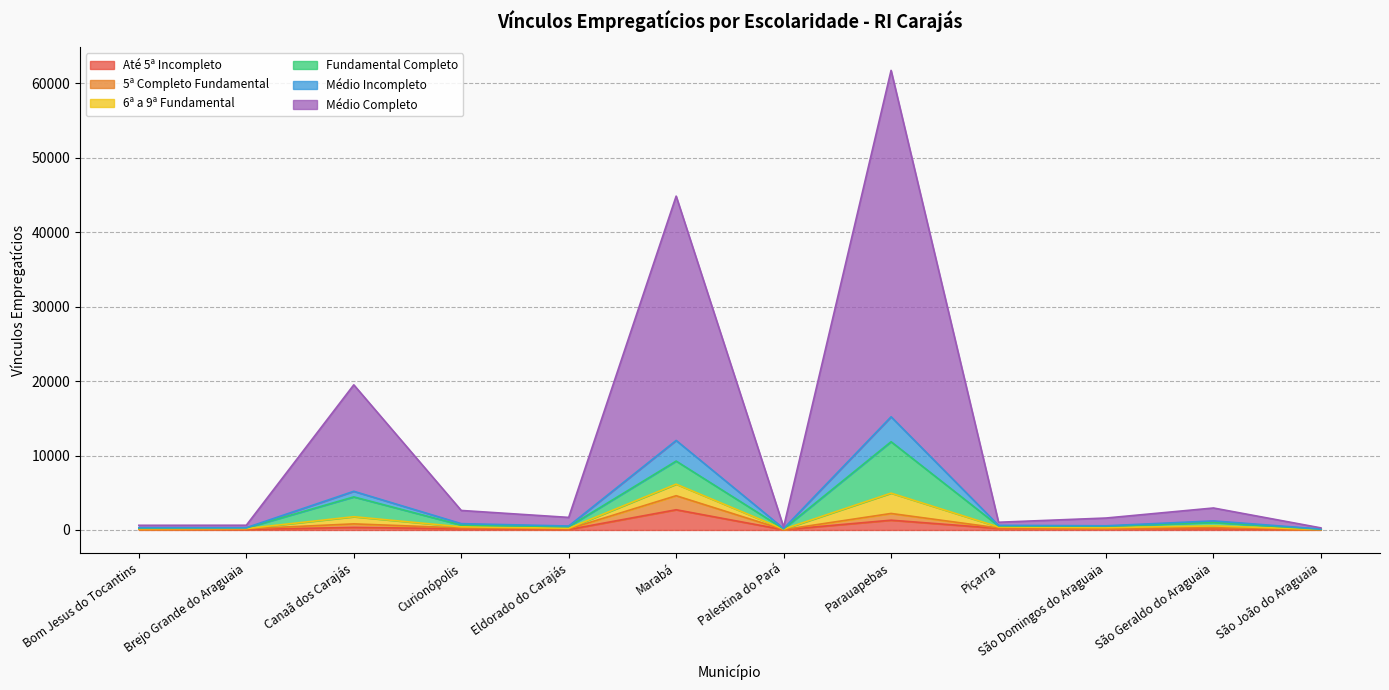

At which category is the sum across all series the highest?

Parauapebas